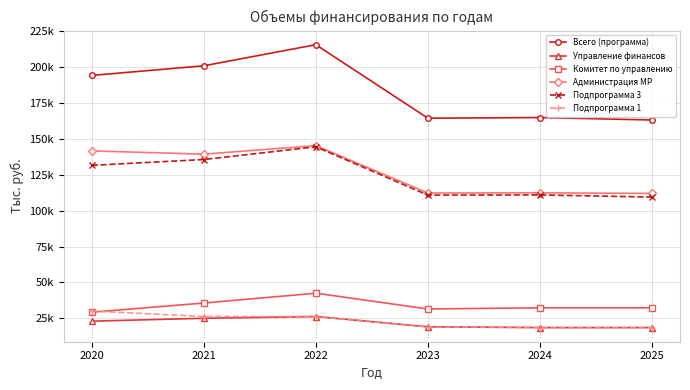

Is this an area chart (filled region under the line)?

No